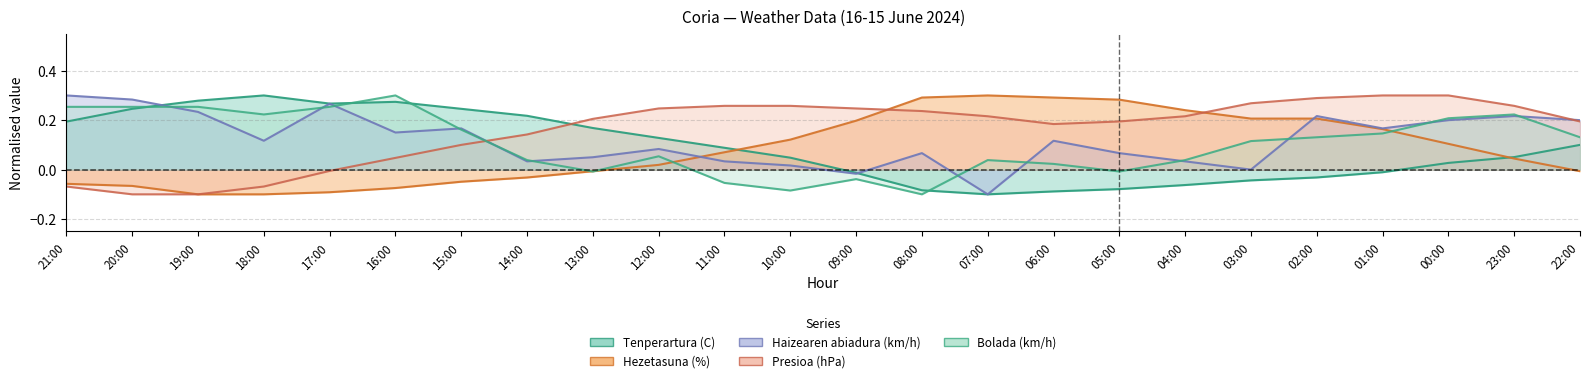

Which series changed the most between 14:00 and 08:00?

Hezetasuna (%)